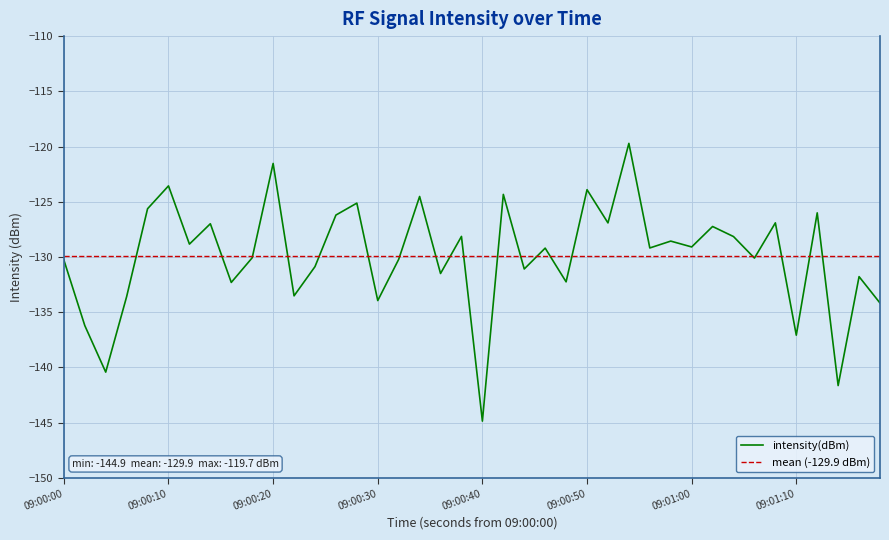

Which category has the lowest value in the intensity(dBm) series?

09:00:40